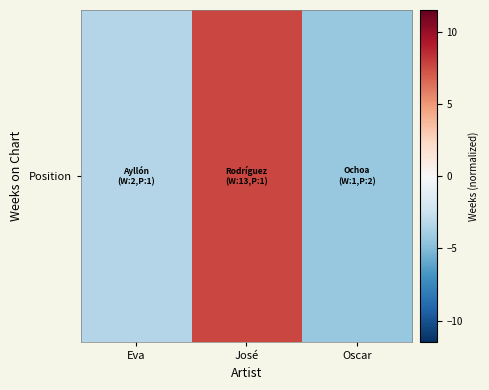

What is the minimum value shown in the chart?

-4.3